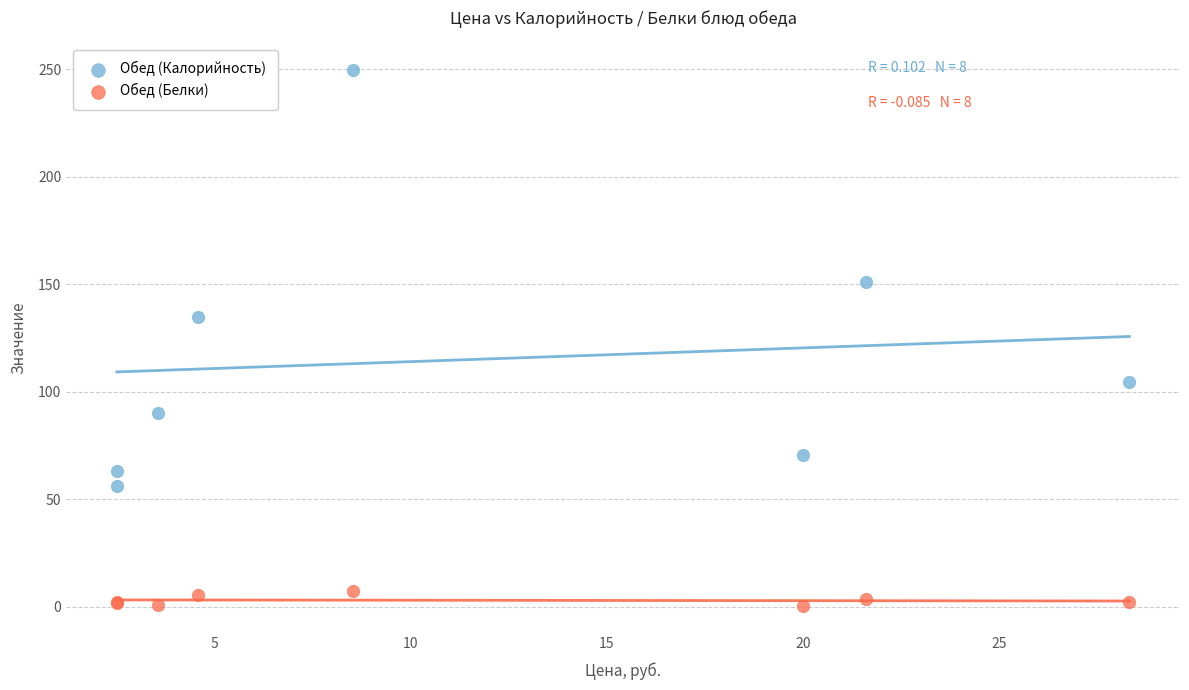

Which series contains the lowest Y value?

Обед (Белки)